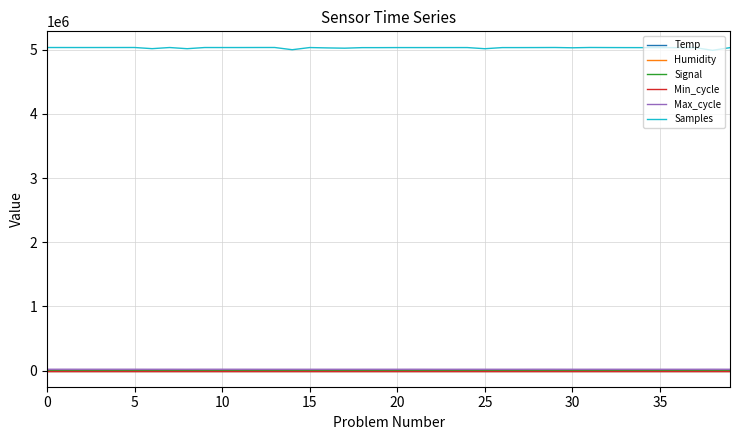

What is the minimum value shown in the chart?

-81.0